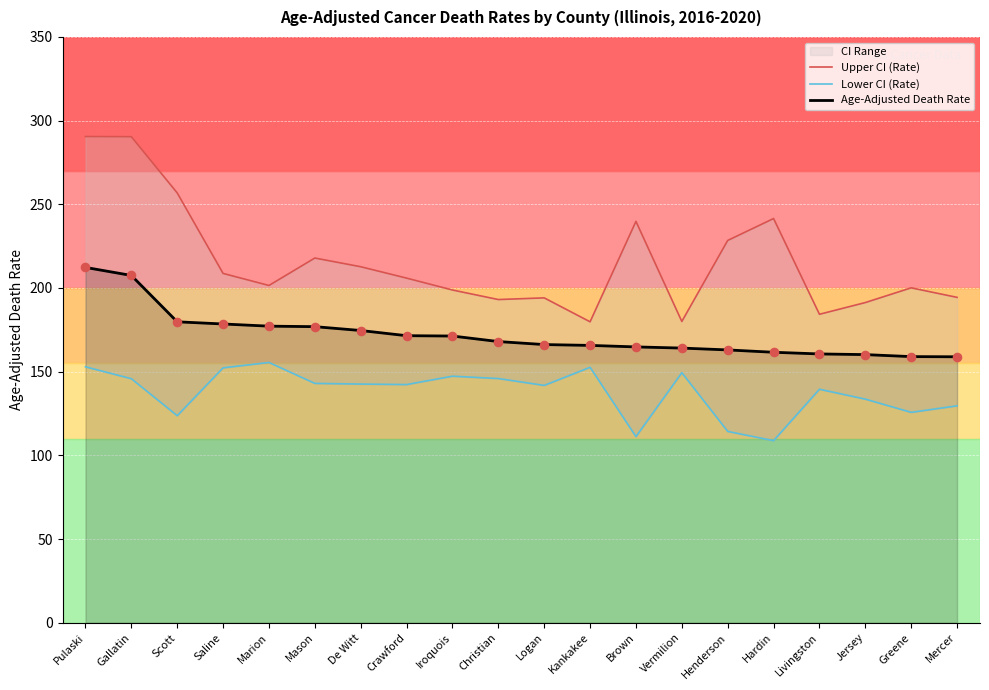

Which series has the largest total across all categories?

Upper CI (Rate)